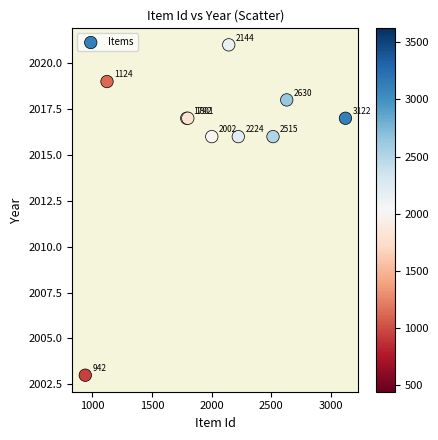

What Y value in the scatter plot is closest to 2012?

2016